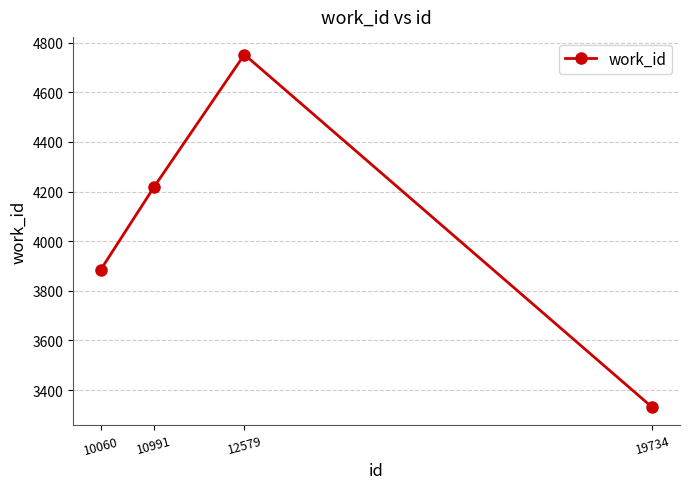

What is the maximum value shown in the chart?

4752